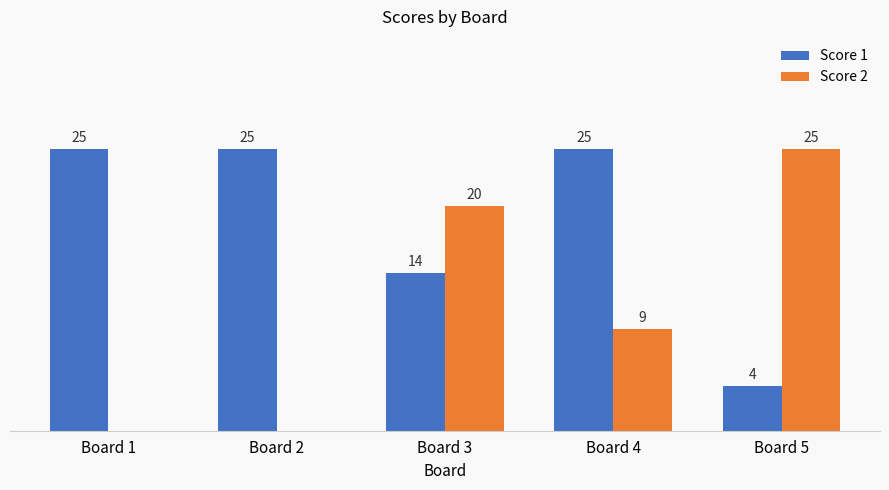

At which label is Score 2 closest to 12?

Board 4